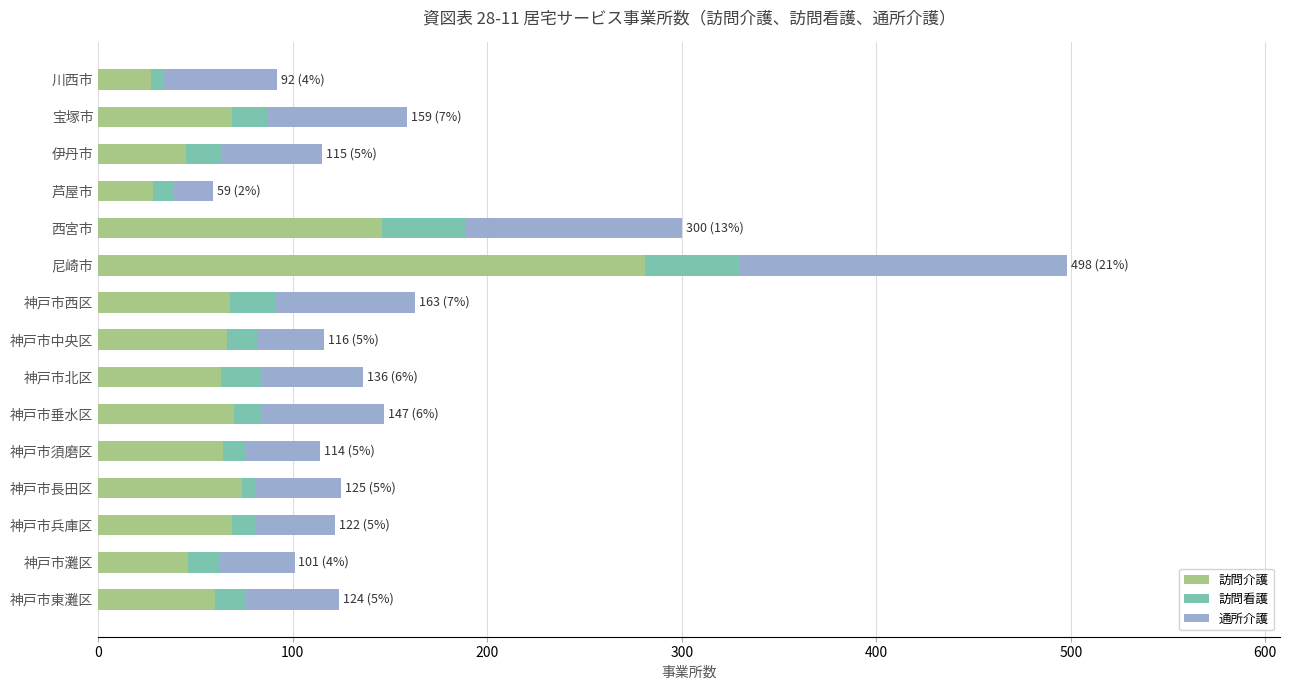

What is the total value across all series at 神戸市灘区?

101